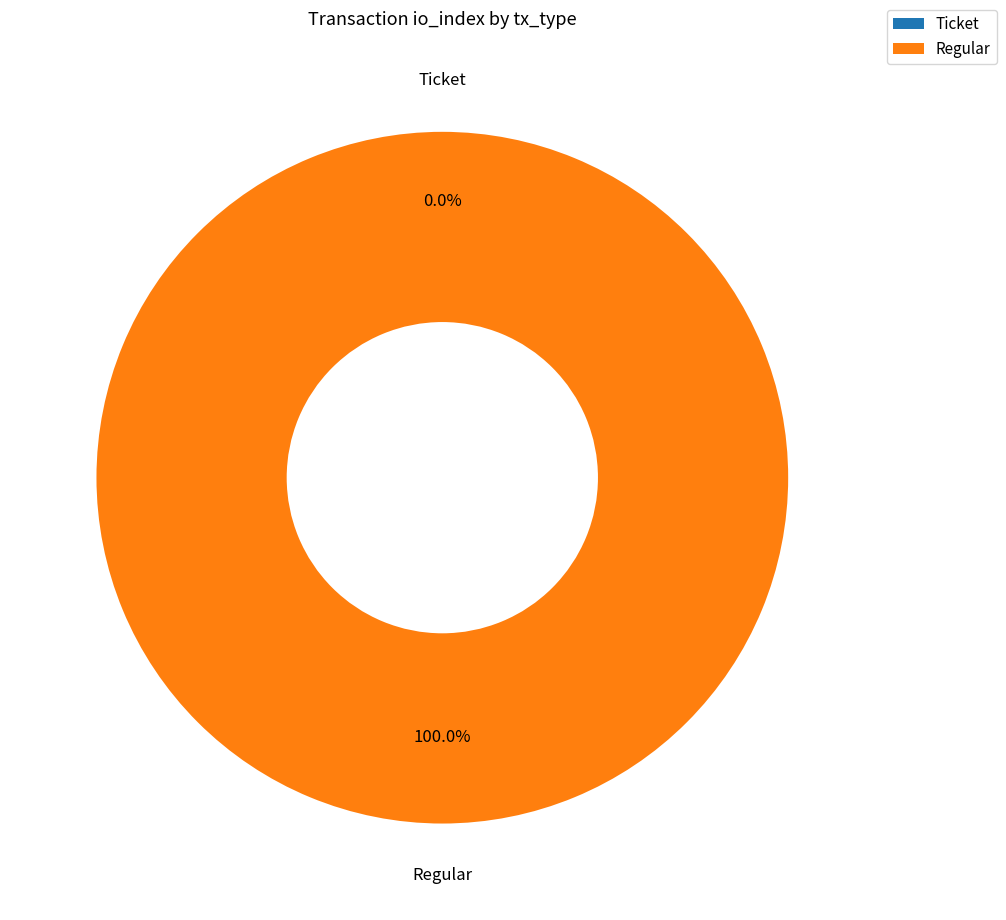

What is the largest slice in the pie chart?

Regular